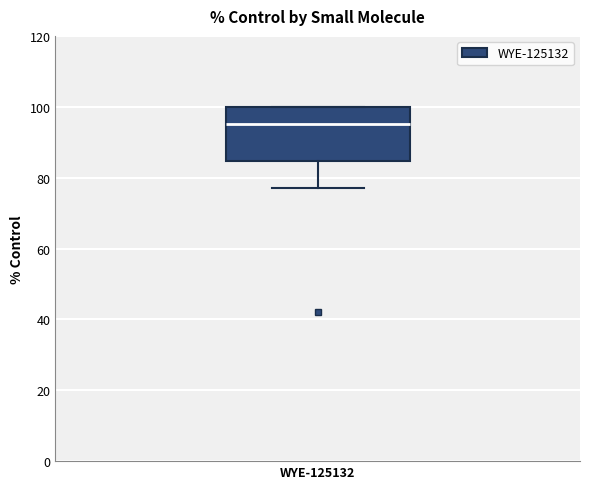

Where does the lower whisker of the box for WYE-125132 end on the y-axis? The values are not printed on the chart, so give them approximately, as read against the axis.

78